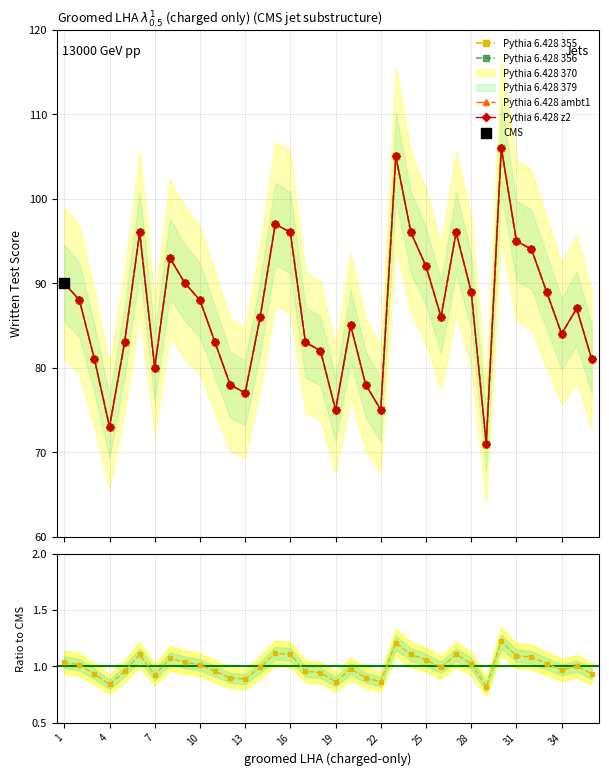

Approximately how many times larger is the value at 15 compared to 17?

1.2